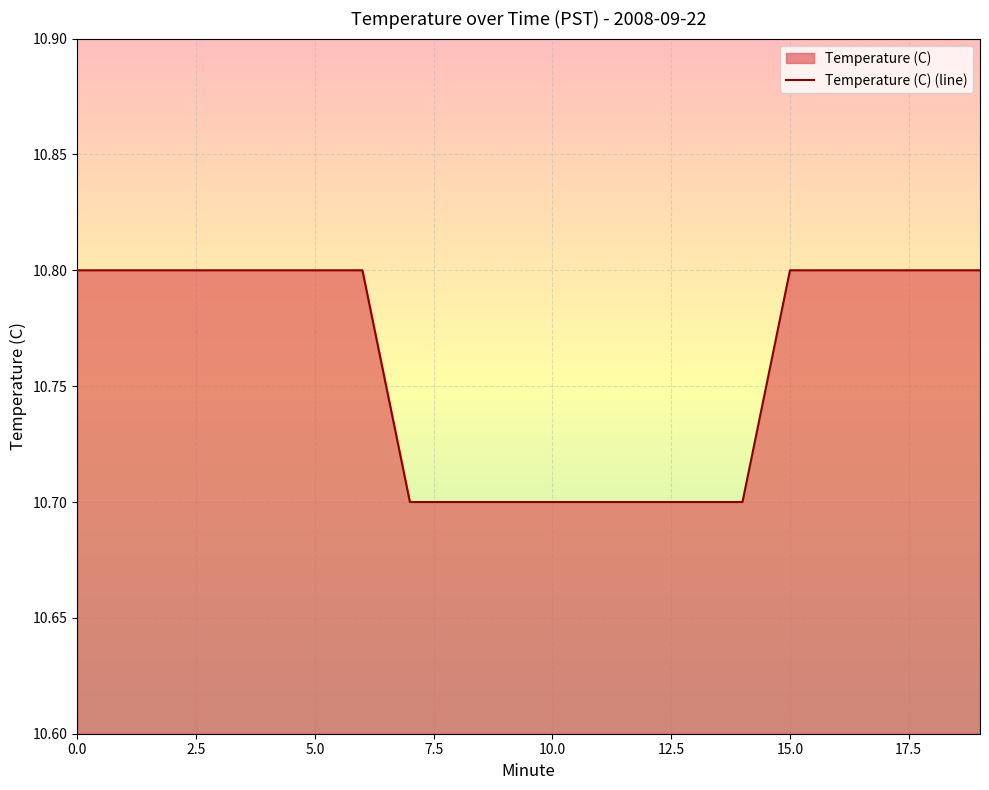

What value does the data have at 19?

10.8